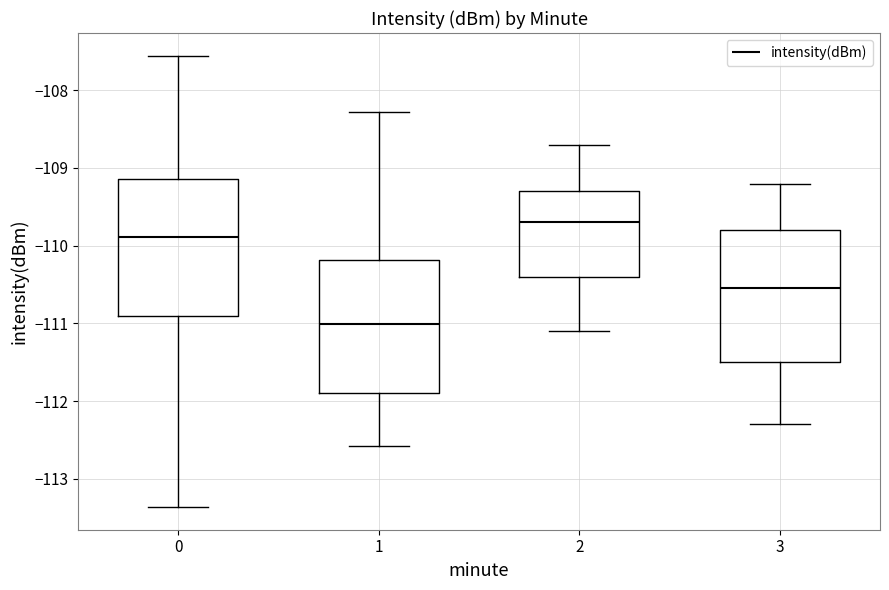

Reading left to right, transcribe this box plot: for each box, give where its median line is, the range the box spans, and where its two whiskers end, as read against the y-axis. The values are not printed on the chart, so give them approximately, as read against the axis.

0: median -109.9, box -110.9 to -109.1, whiskers -113.4 to -107.6
1: median -111.0, box -111.9 to -110.2, whiskers -112.6 to -108.3
2: median -109.7, box -110.4 to -109.3, whiskers -111.1 to -108.7
3: median -110.5, box -111.5 to -109.8, whiskers -112.3 to -109.2